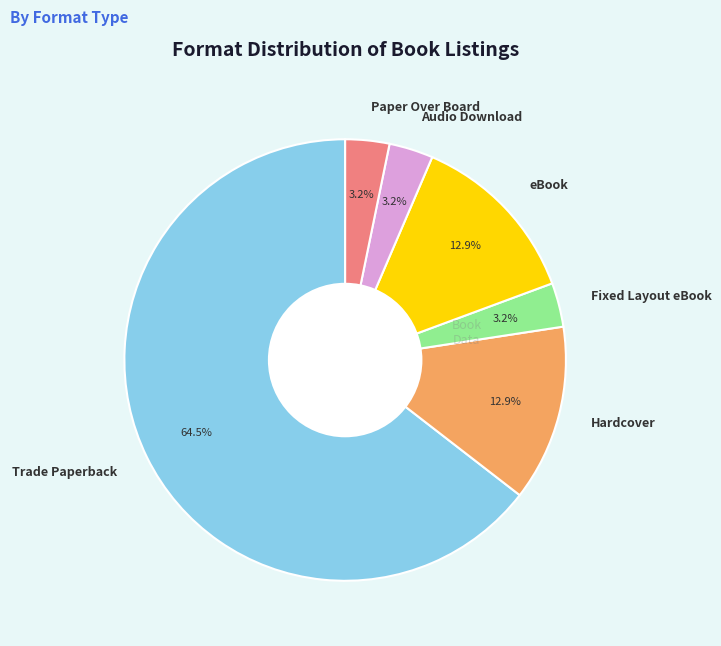

Between Fixed Layout eBook and eBook, which is larger?

eBook